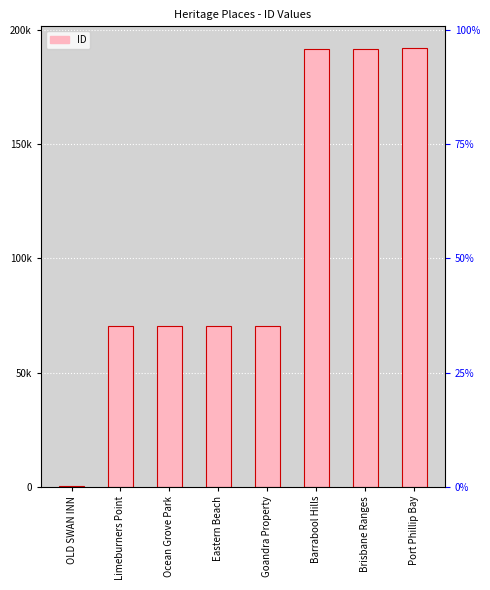

What is the change in value from OLD SWAN INN to Limeburners Point?

+69904